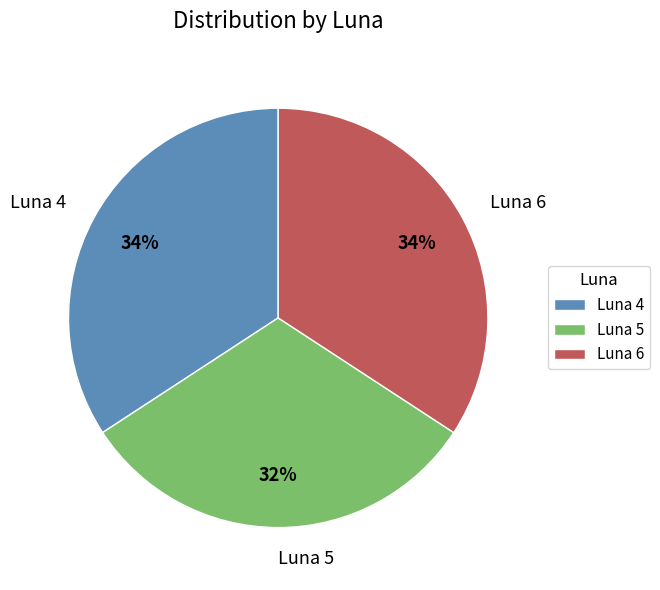

The Luna 4 slice represents 34% of the pie. True or false?

True